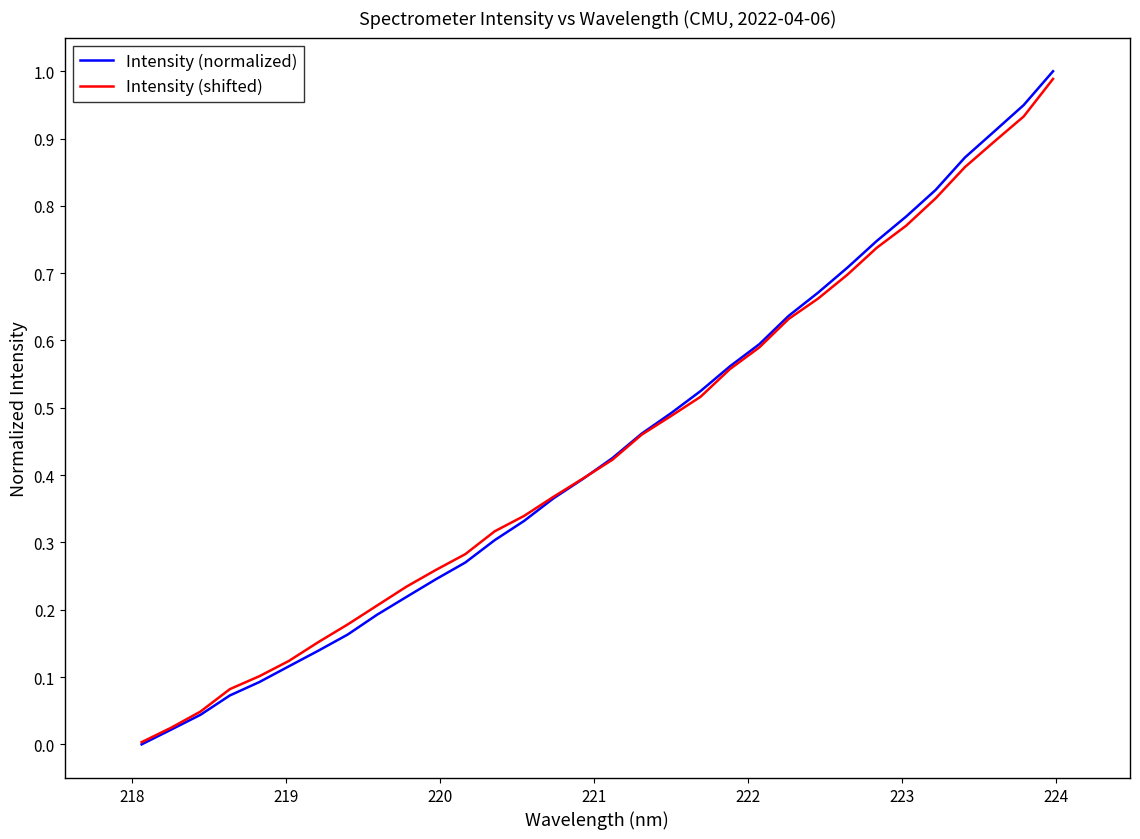

Which series has the widest spread of values?

Intensity (normalized)